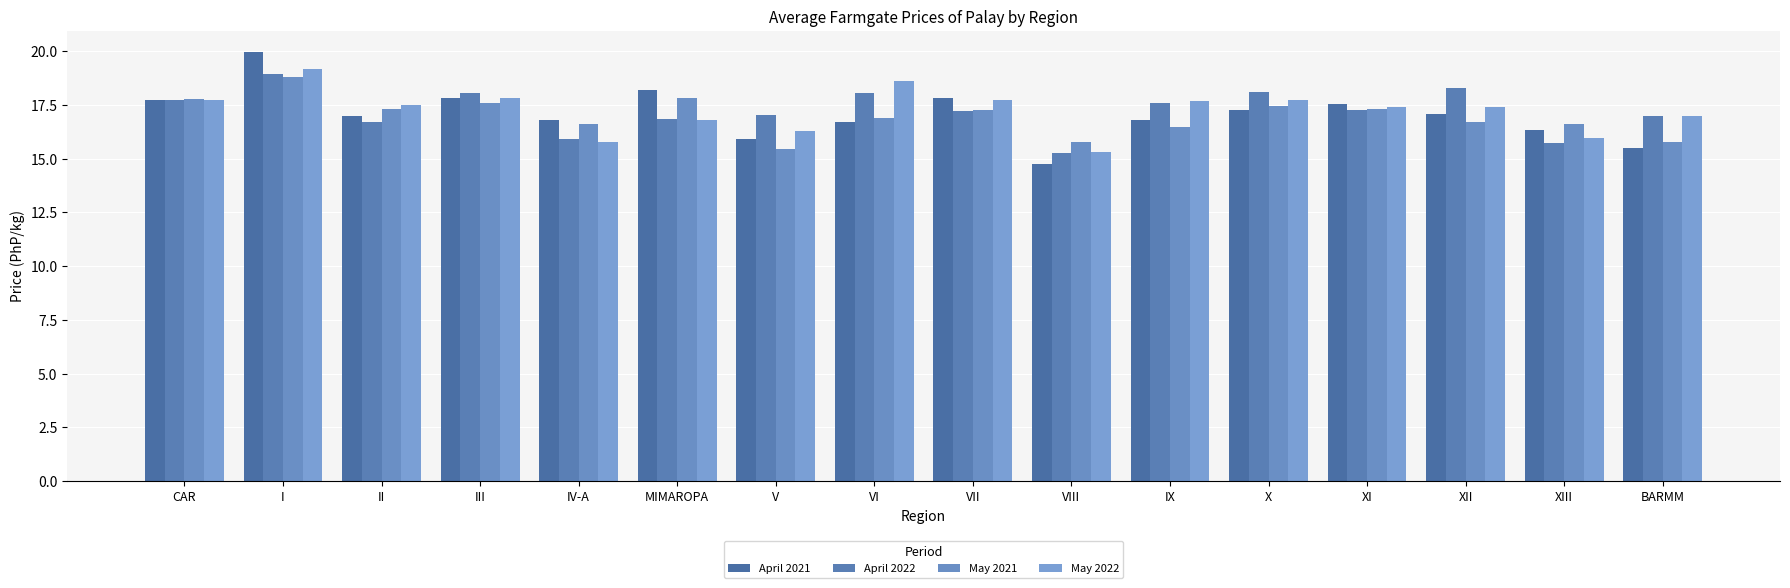

True or false: May 2022 has a value of 10.2 at XII.

False